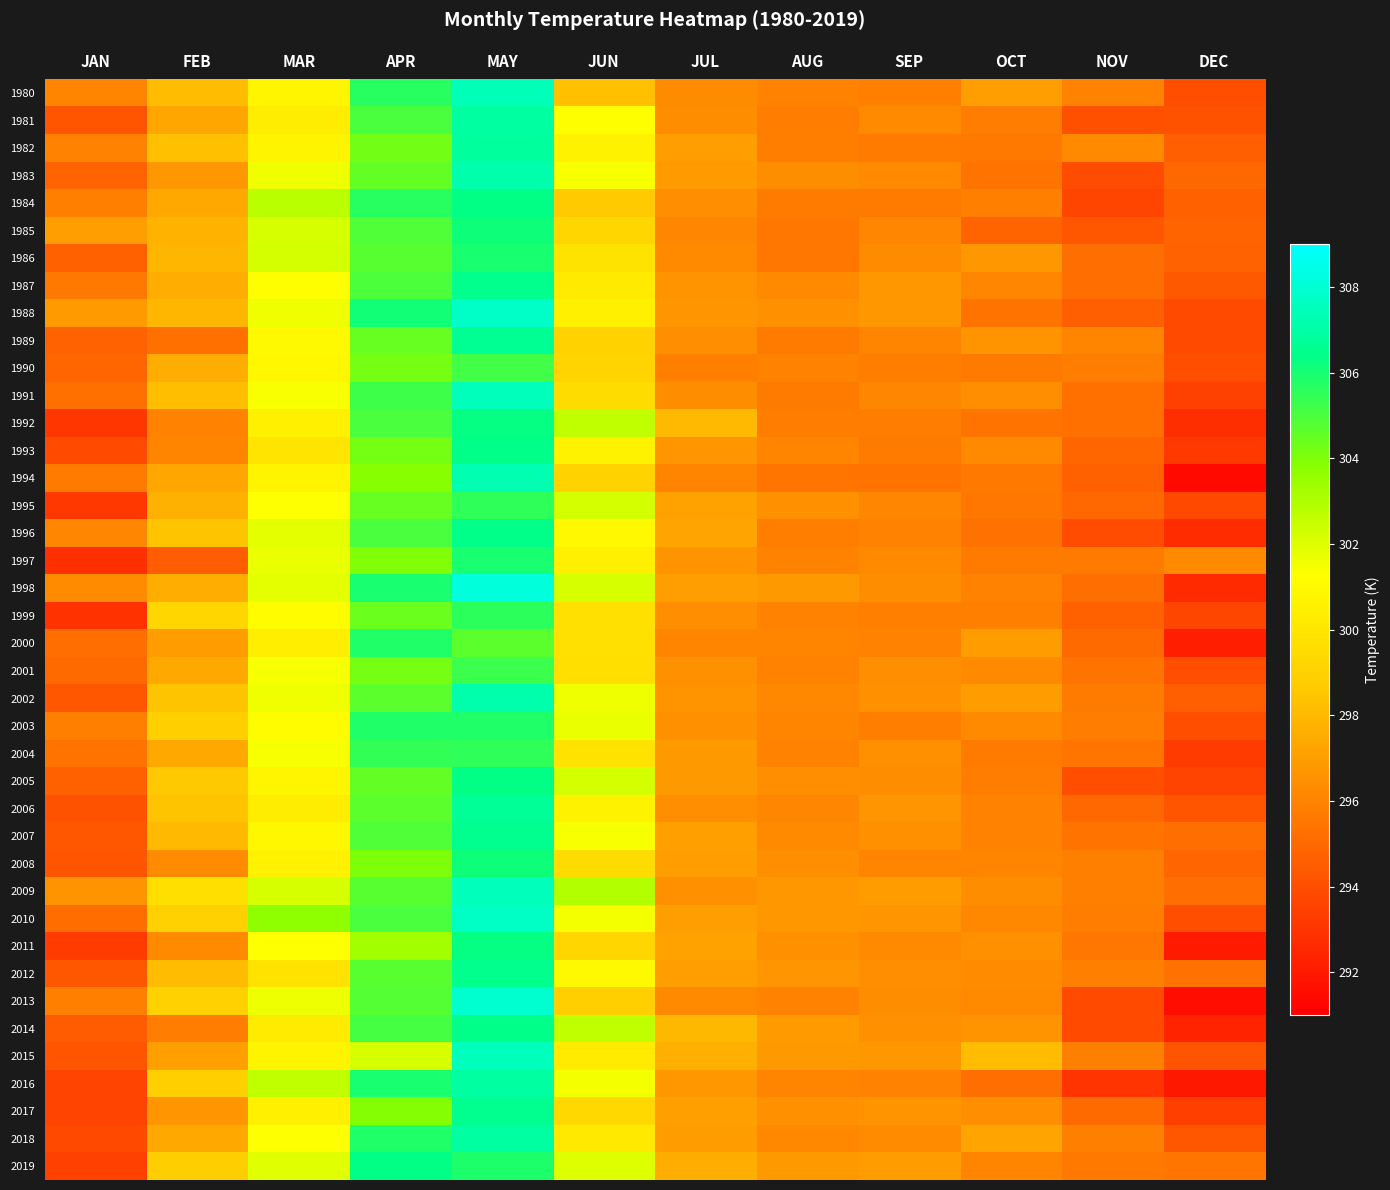

At how many categories does at least one series exceed 305?

2